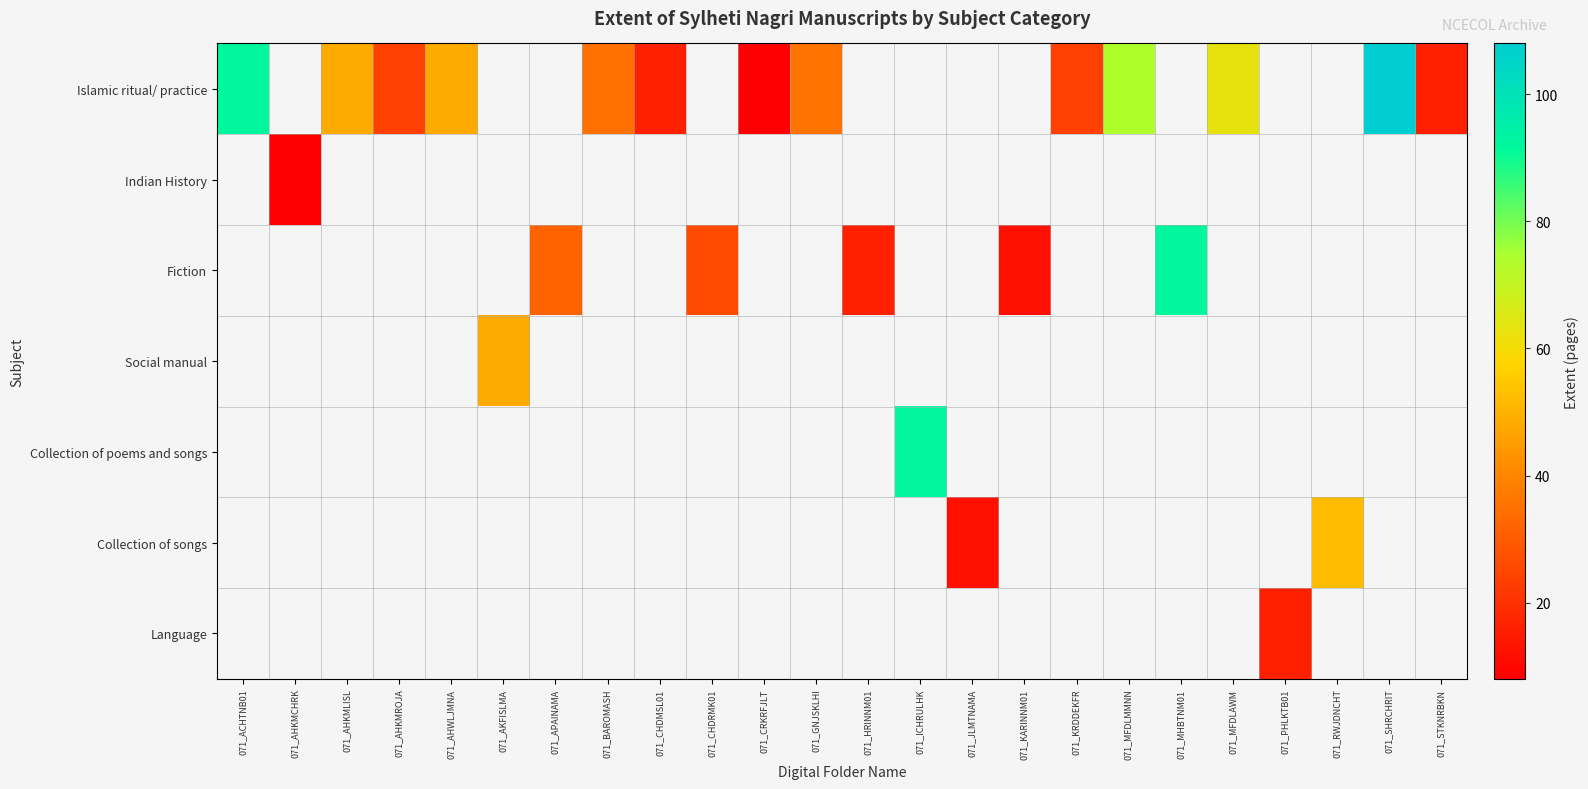

How many values in Collection of songs are above zero?

2